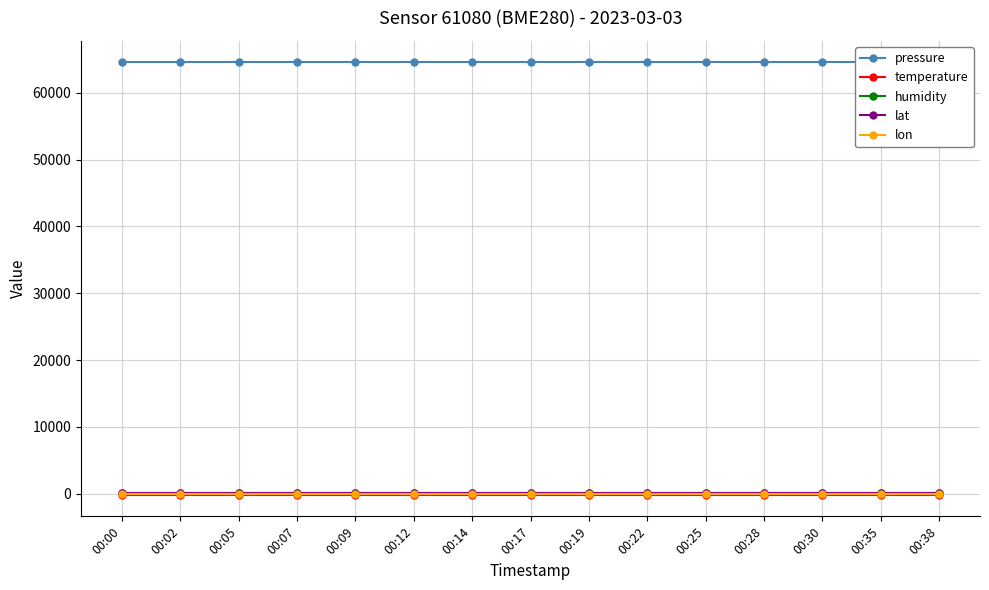

Reading right to left, extract all data points from this chart.

pressure: 64528.5	64528.5	64528.5	64528.5	64528.5	64528.5	64528.5	64528.5	64528.5	64528.5	64528.5	64528.5	64528.5	64528.5	64528.5
temperature: -143.8	-143.8	-143.8	-143.8	-143.8	-143.8	-143.8	-143.8	-143.8	-143.8	-143.8	-143.8	-143.8	-143.8	-143.8
humidity: 100.0	100.0	100.0	100.0	100.0	100.0	100.0	100.0	100.0	100.0	100.0	100.0	100.0	100.0	100.0
lat: 52.4	52.4	52.4	52.4	52.4	52.4	52.4	52.4	52.4	52.4	52.4	52.4	52.4	52.4	52.4
lon: 13.1	13.1	13.1	13.1	13.1	13.1	13.1	13.1	13.1	13.1	13.1	13.1	13.1	13.1	13.1